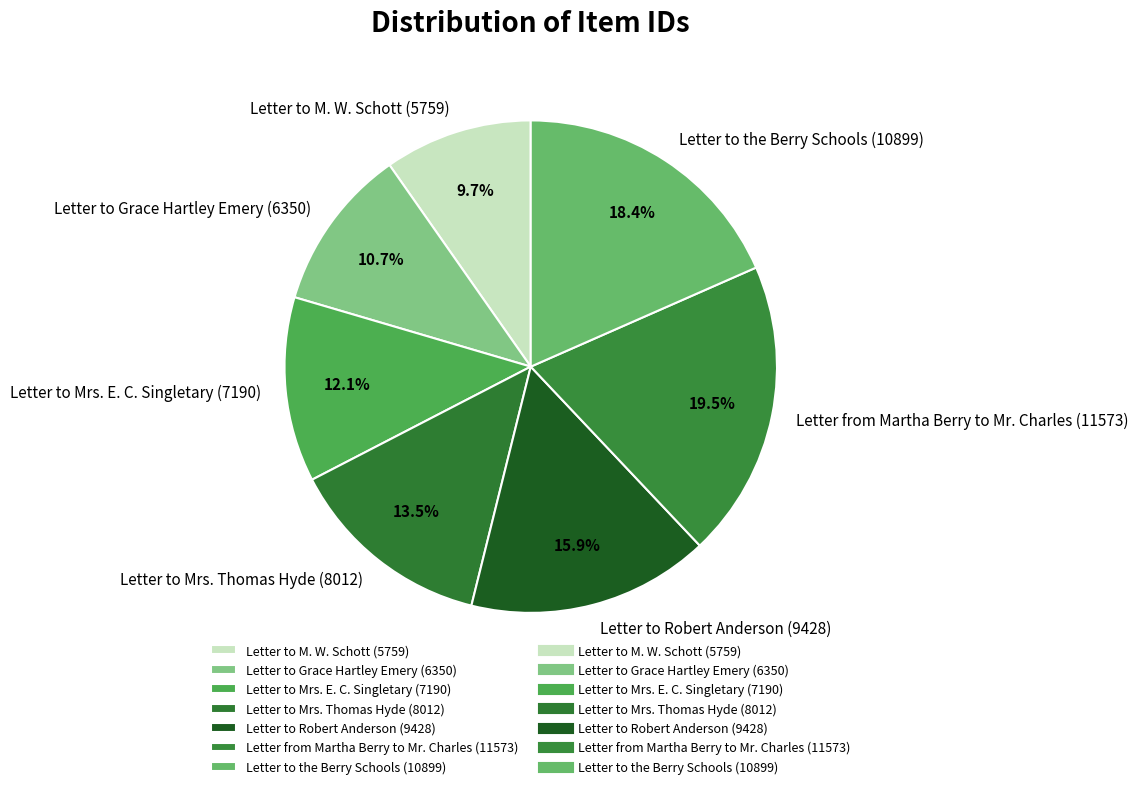

What is the ratio of the value at Letter to Grace Hartley Emery (6350) to the value at Letter to the Berry Schools (10899)?

0.6